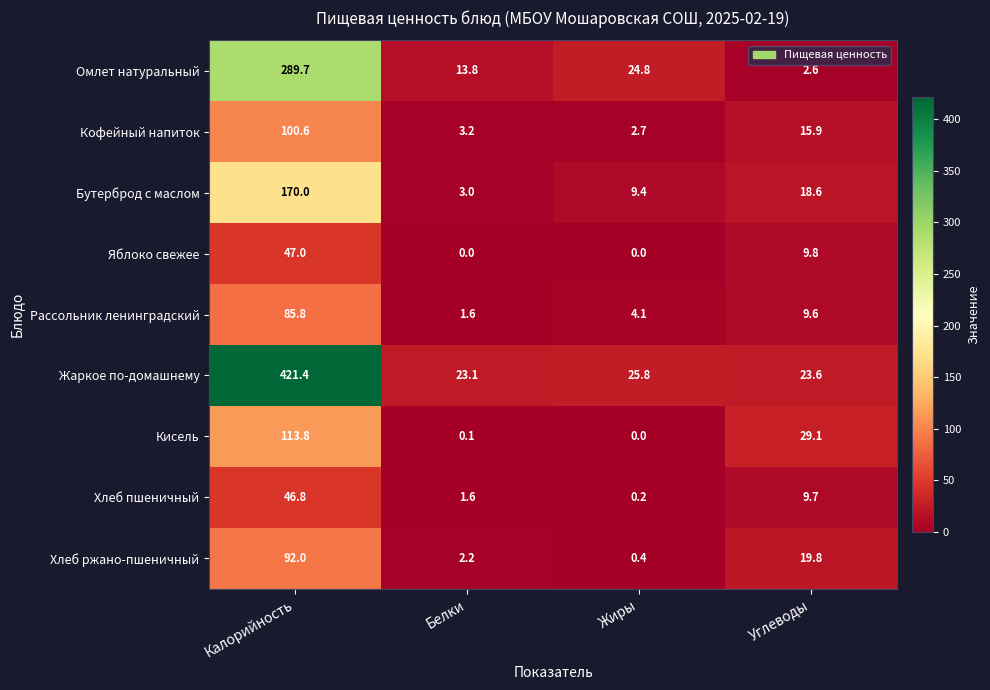

Between Белки and Углеводы, which series saw the biggest shift?

Кисель